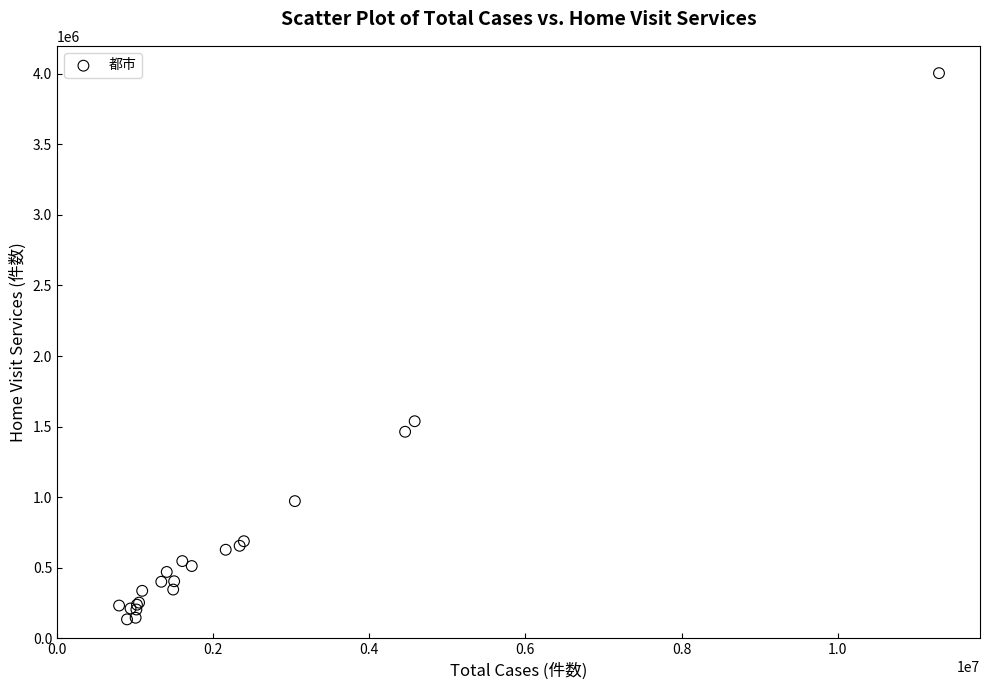

What Y value in the scatter plot is closest to 2069392?

1538192